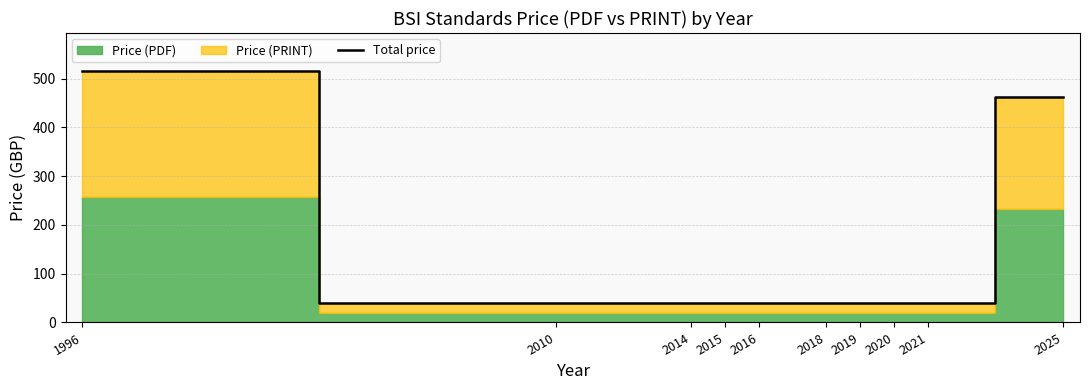

How many categories are shown in the chart?

10